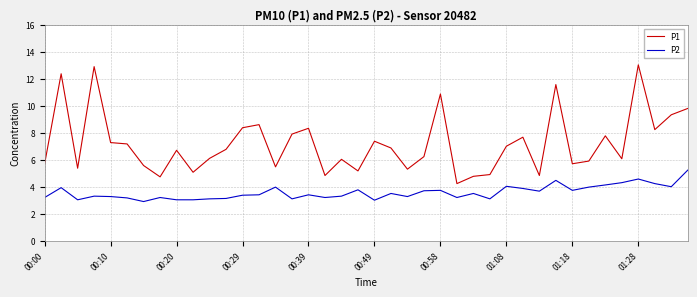

What is the highest value of the P2 series?

5.2